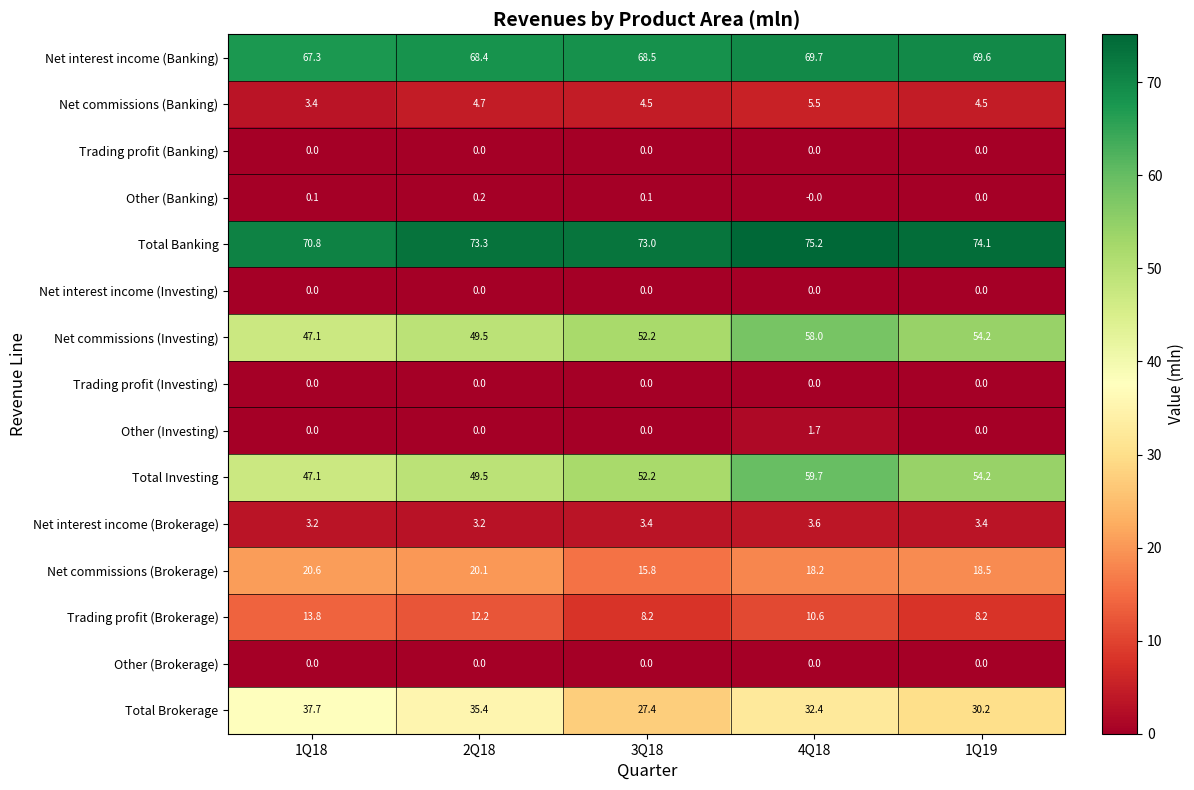

The value of Trading profit (Investing) at 1Q18 is 0.0. True or false?

True